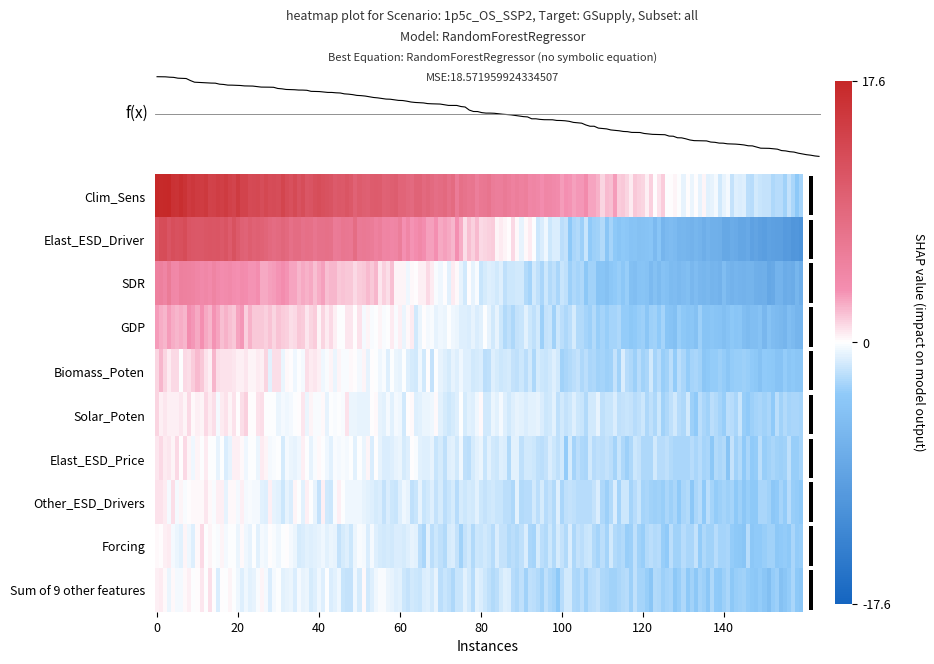

Which series has the largest range (max minus min)?

Elast_ESD_Driver